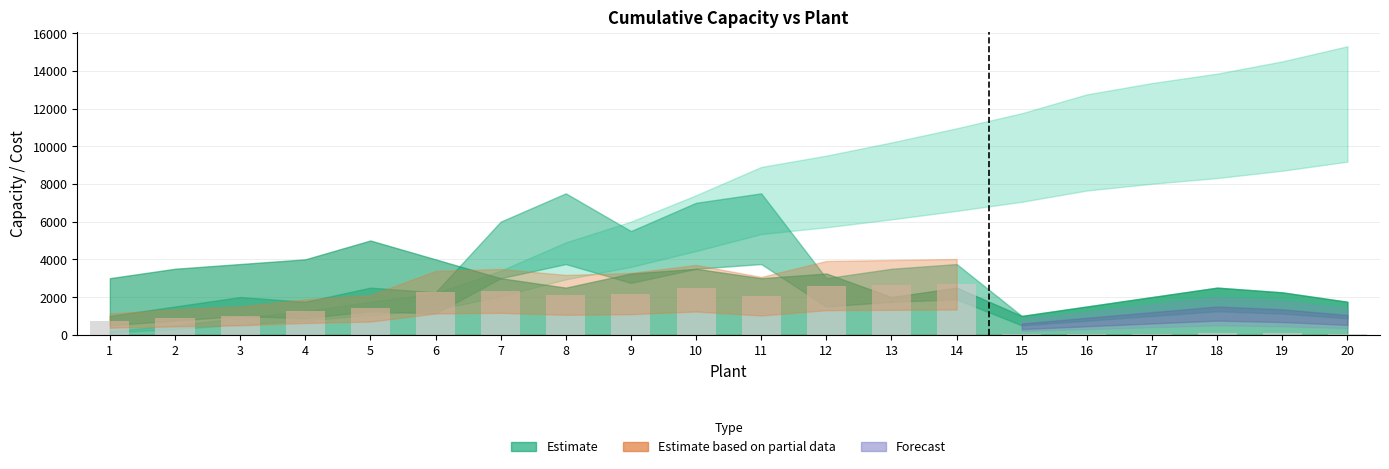

Is it true that the value at 20 is 50.0?

True